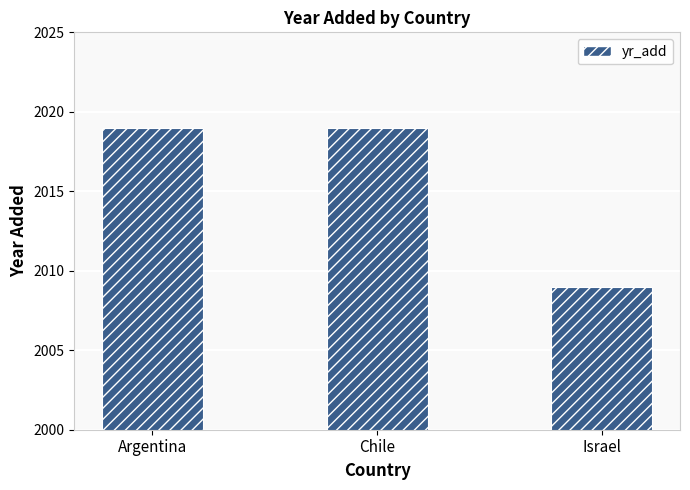

Count the number of data series in this chart.

1